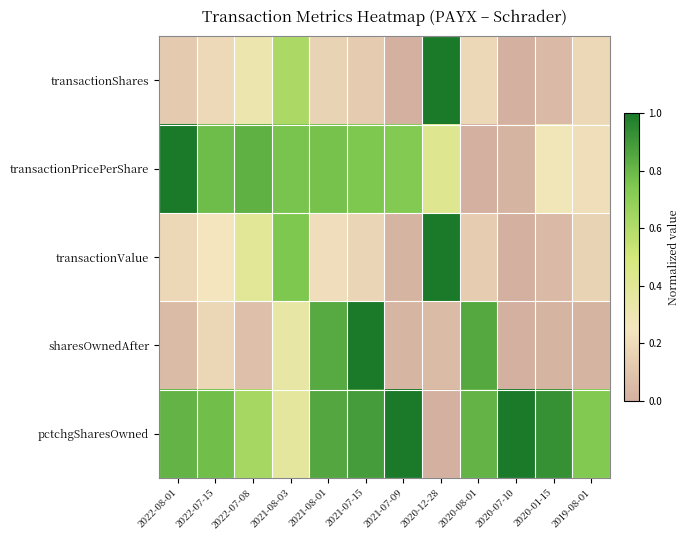

At which category is the sum across all series the highest?

2021-07-15